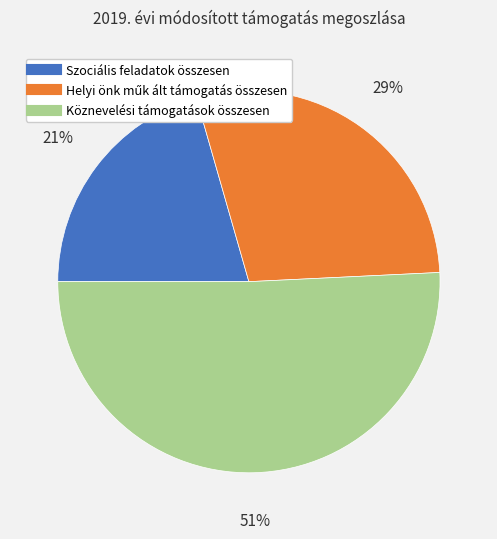

Which slice represents more than half of the pie?

Köznevelési támogatások összesen